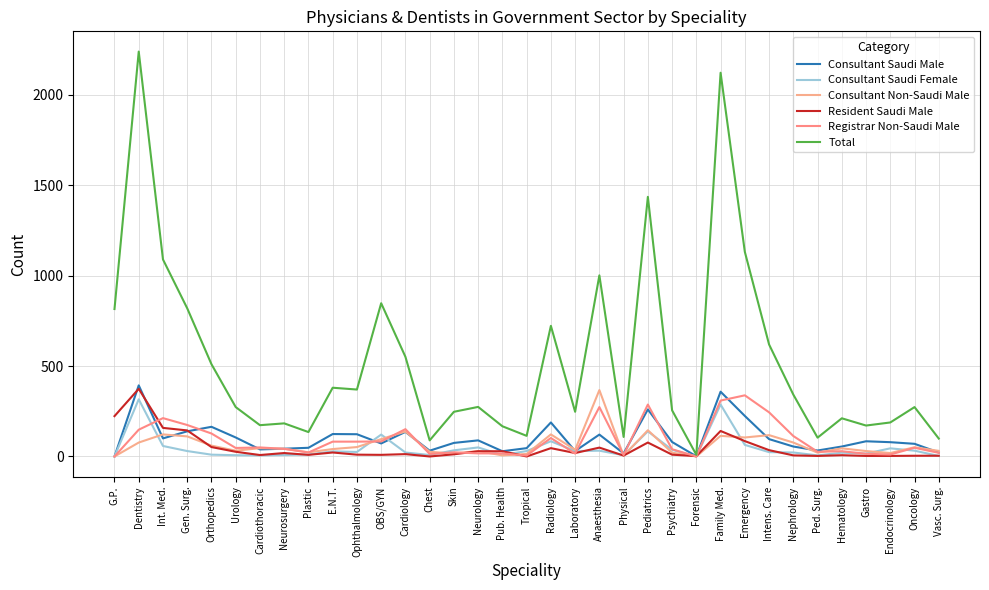

What is the total value across all series at Endocrinology?

345